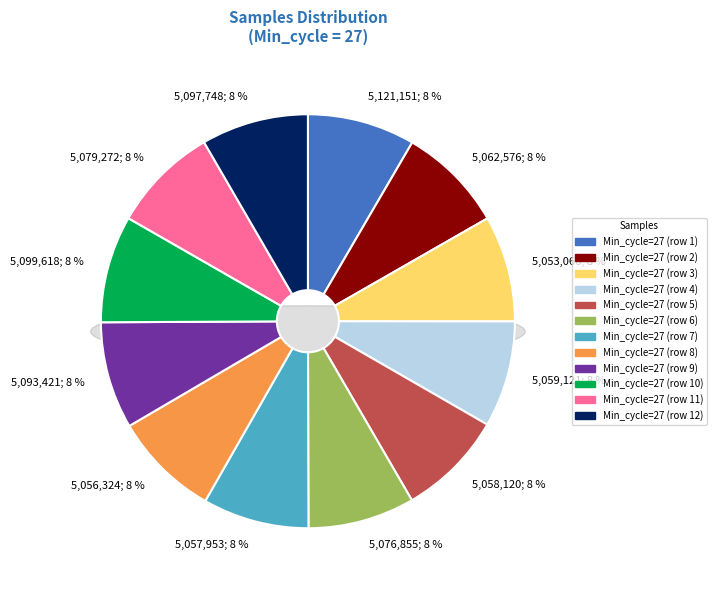

Is there any slice that represents more than half of the pie?

No